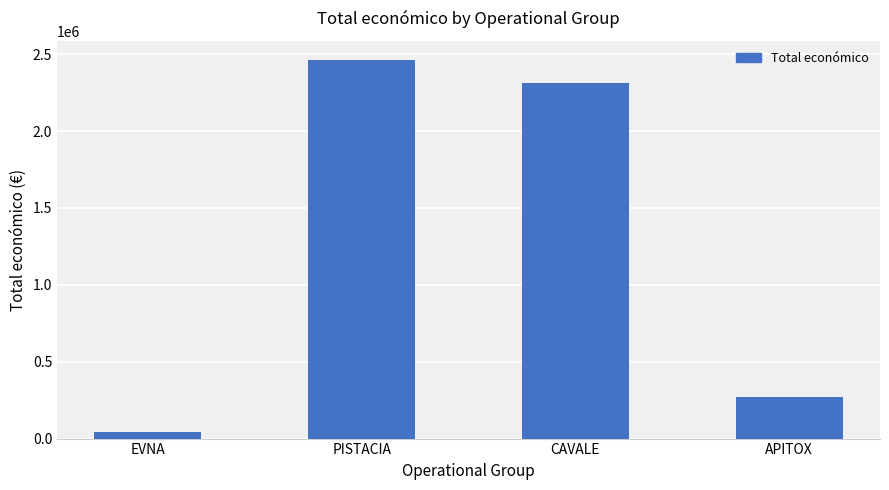

What is the sum of all values?

5088222